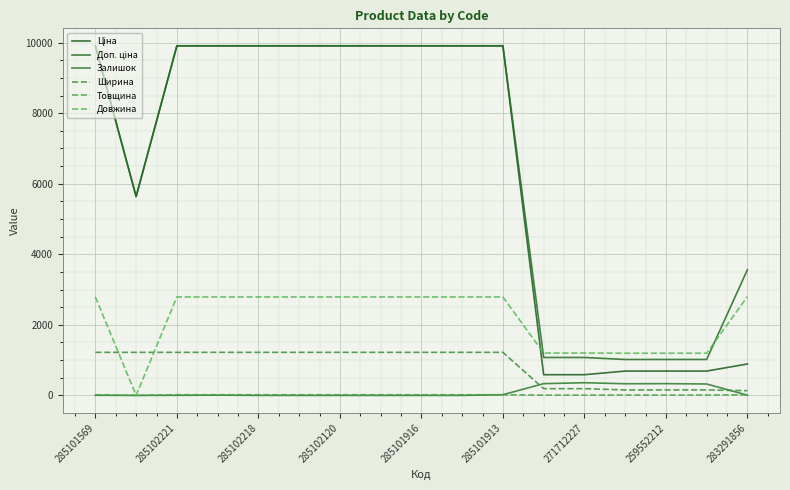

Is this an area chart (filled region under the line)?

No